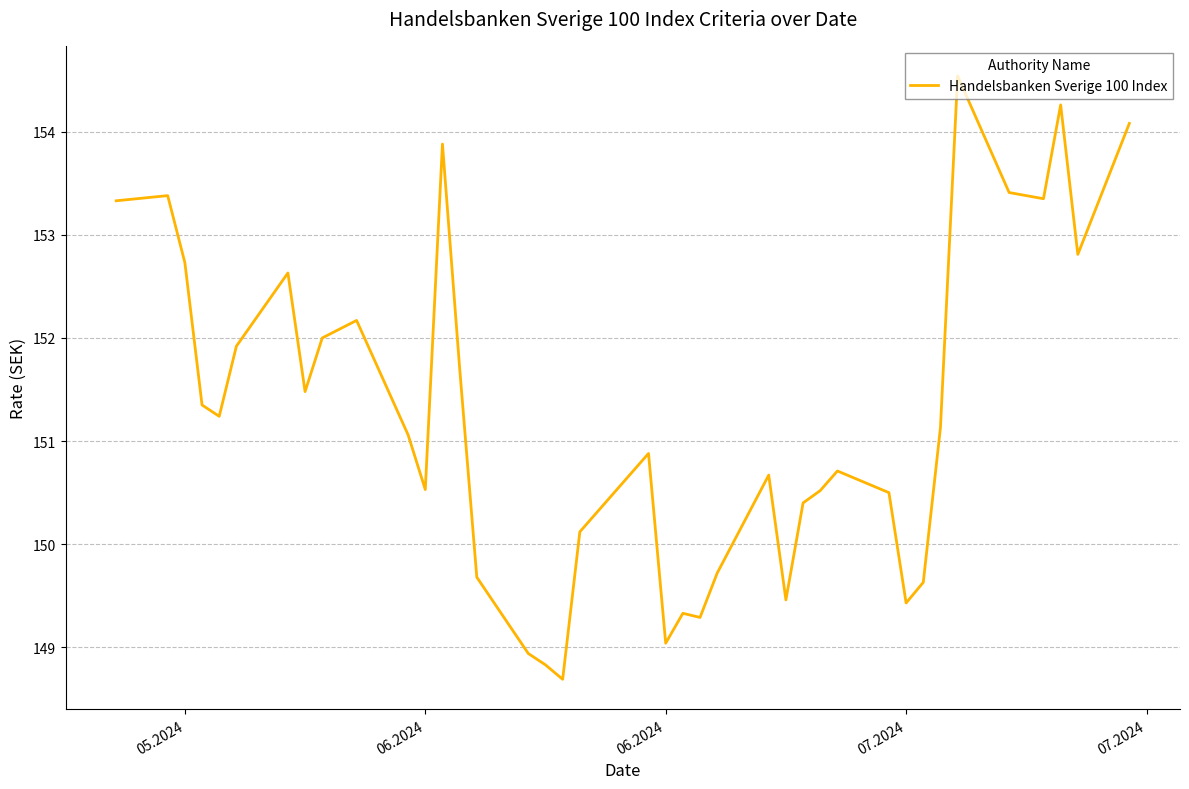

What is the greatest value displayed?

154.5